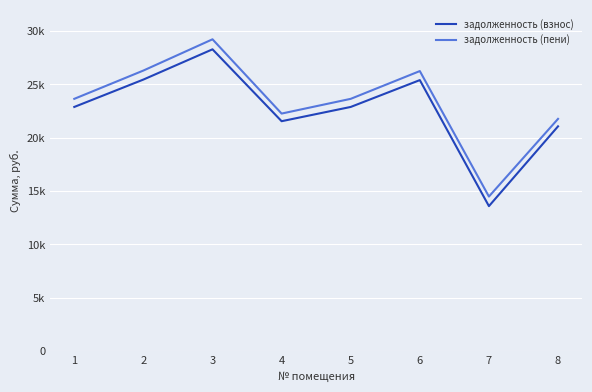

Does the chart display data point markers on the line(s)?

No